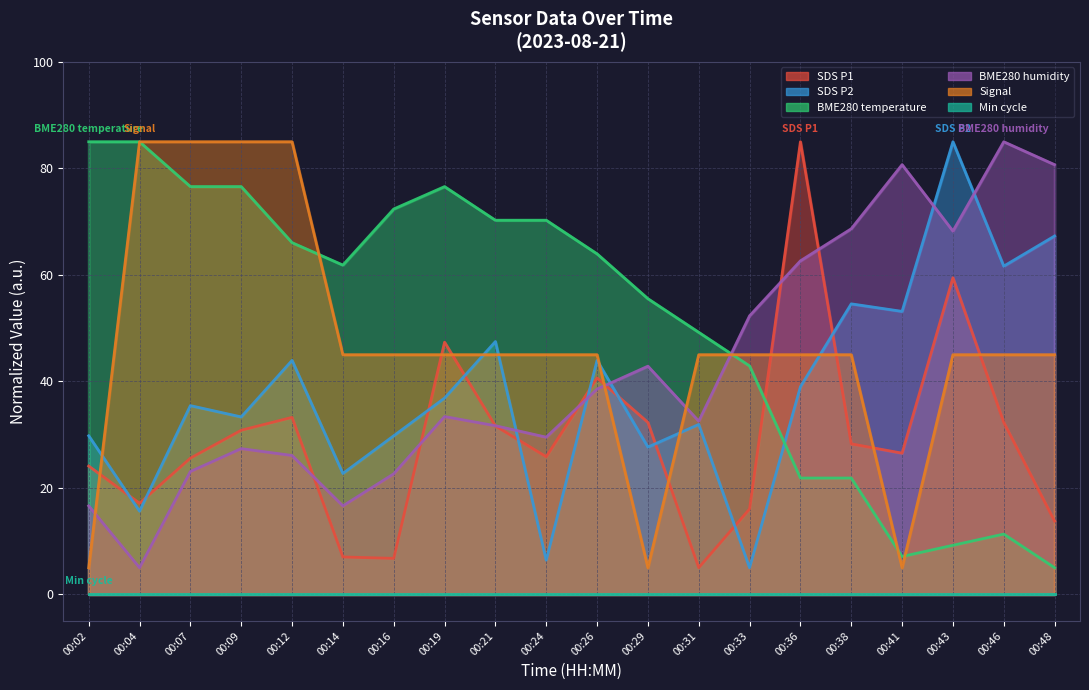

What is the difference between the maximum and minimum values in the Signal series?

80.0